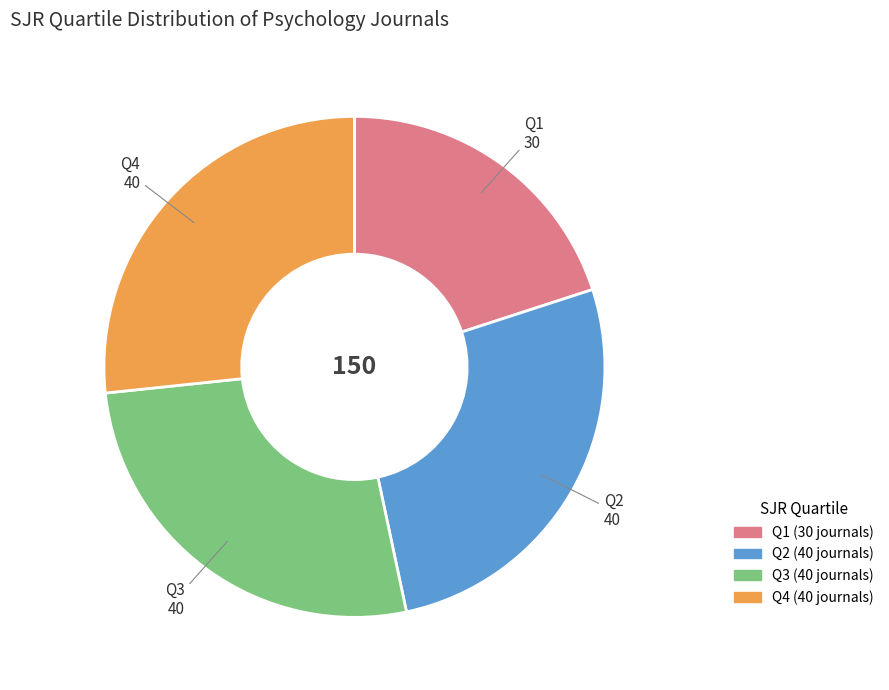

Does any single category account for the majority?

No